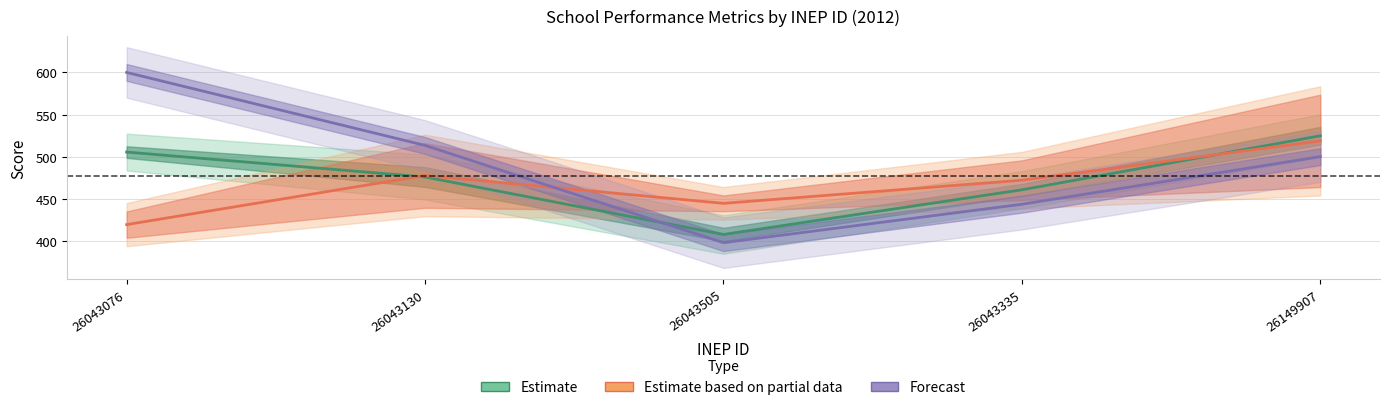

Reading right to left, list all the values displayed in this chart.

media_LC: 26149907=524.8	26043335=460.6	26043505=407.6	26043130=475.8	26043076=505.4
media_CH: 26149907=518.7	26043335=472.0	26043505=444.5	26043130=477.6	26043076=419.2
media_redacao: 26149907=500.0	26043335=443.4	26043505=397.8	26043130=513.3	26043076=600.0